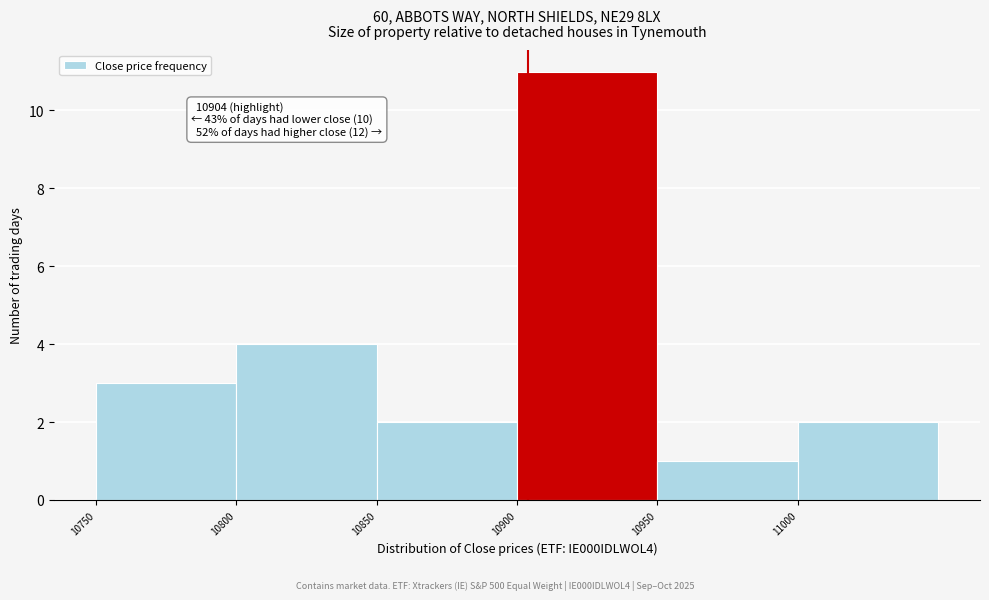

Over which range of the x-axis is the bar tallest?

10900 to 10950